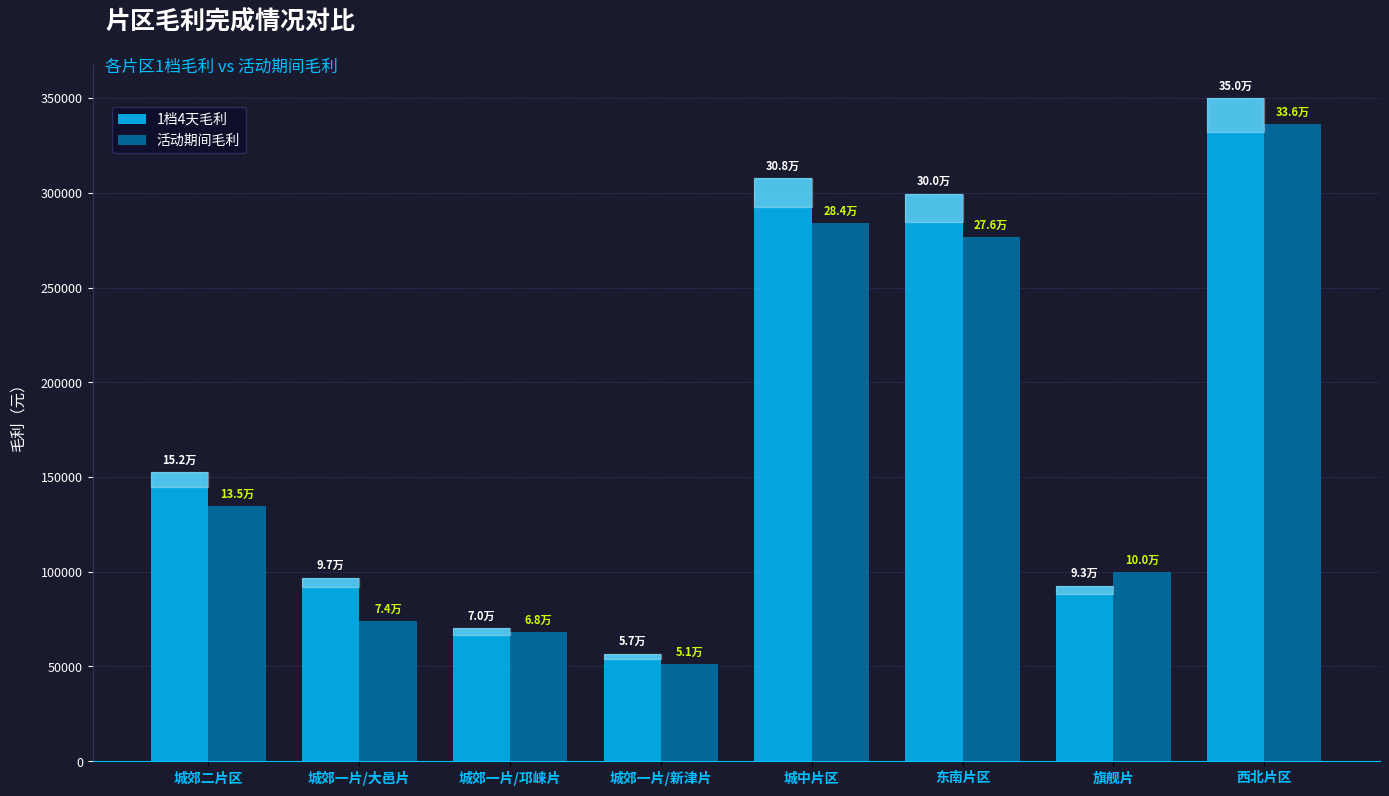

Which series has the largest range (max minus min)?

1档4天毛利